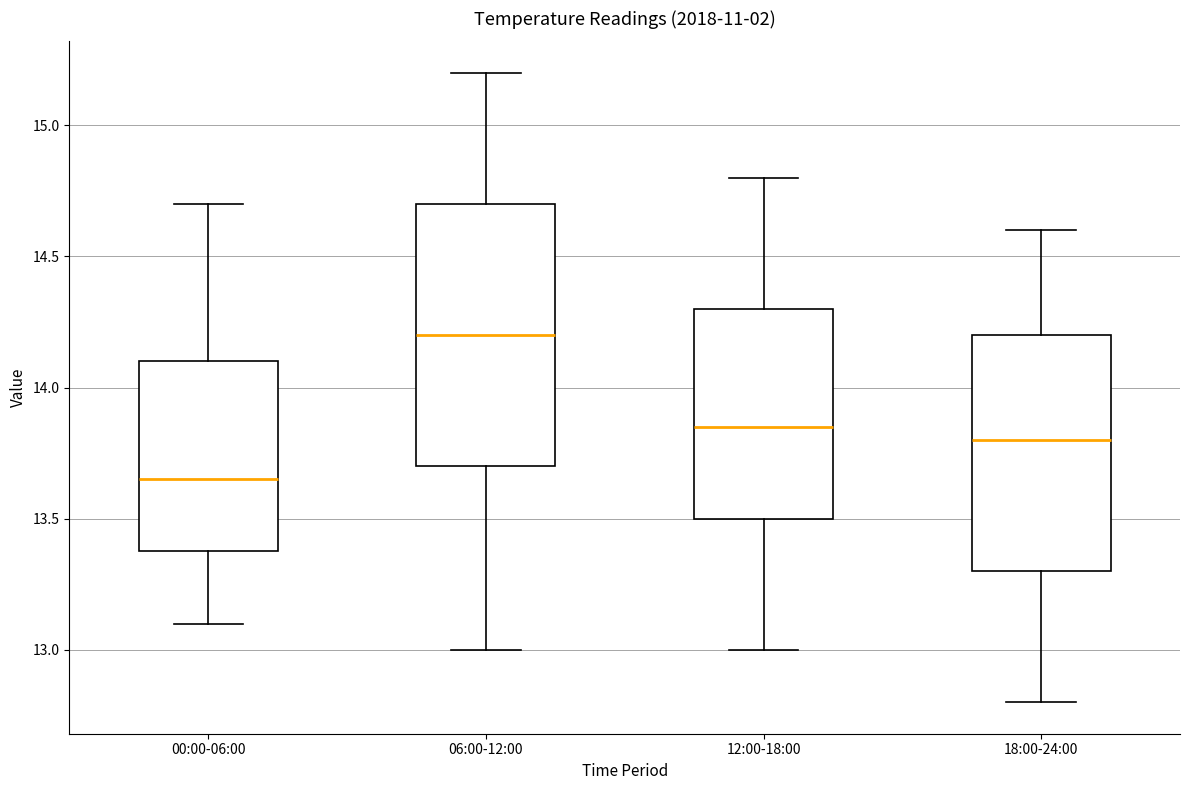

Reading left to right, transcribe this box plot: for each box, give where its median line is, the range the box spans, and where its two whiskers end, as read against the y-axis. The values are not printed on the chart, so give them approximately, as read against the axis.

00:00-06:00: median 13.65, box 13.40 to 14.10, whiskers 13.10 to 14.70
06:00-12:00: median 14.20, box 13.70 to 14.70, whiskers 13.00 to 15.20
12:00-18:00: median 13.85, box 13.50 to 14.30, whiskers 13.00 to 14.80
18:00-24:00: median 13.80, box 13.30 to 14.20, whiskers 12.80 to 14.60